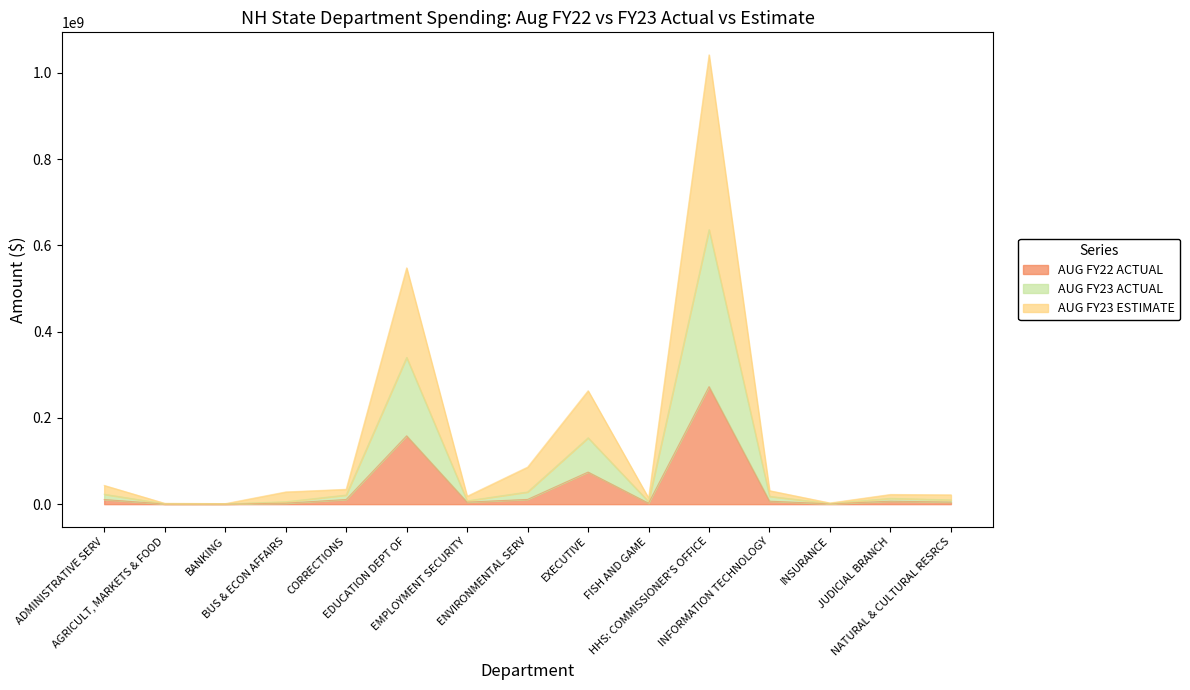

Rank the series by their average value, from lowest to highest.

AUG FY22 ACTUAL, AUG FY23 ACTUAL, AUG FY23 ESTIMATE